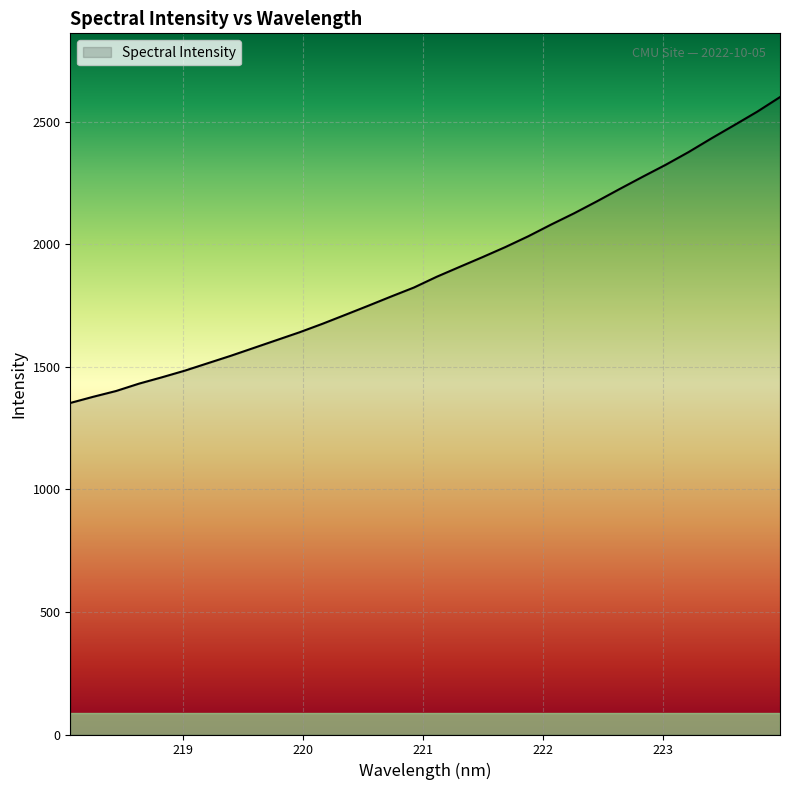

What is the maximum value shown in the chart?

2600.9